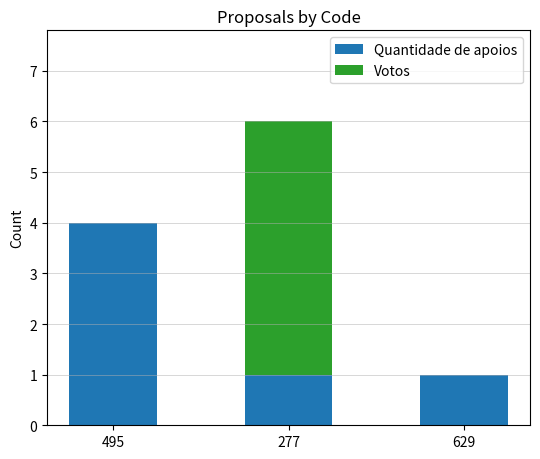

Reading left to right, transcribe the values for Quantidade de apoios.

495=4	277=1	629=1